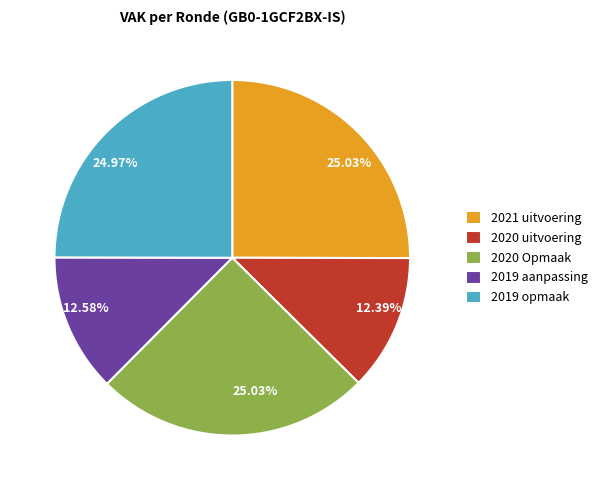

Does any single category account for the majority?

No